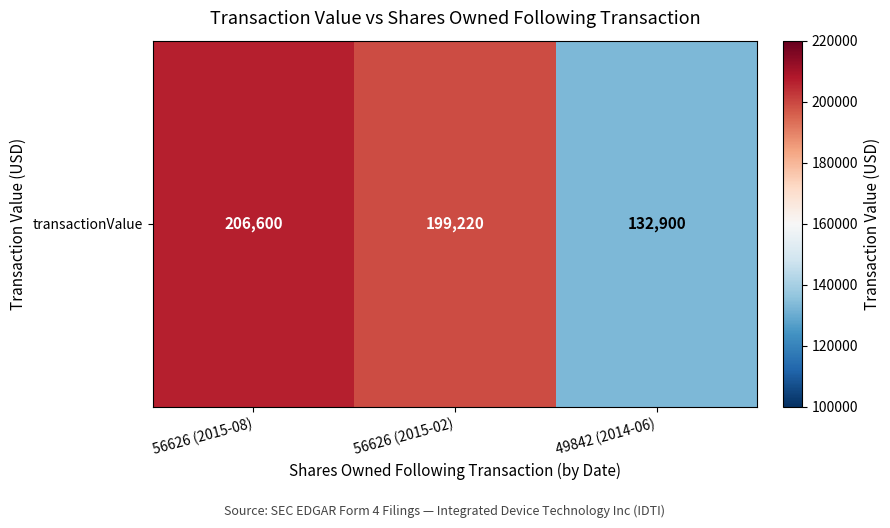

Reading left to right, transcribe all the data shown in this chart.

206600	199220	132900